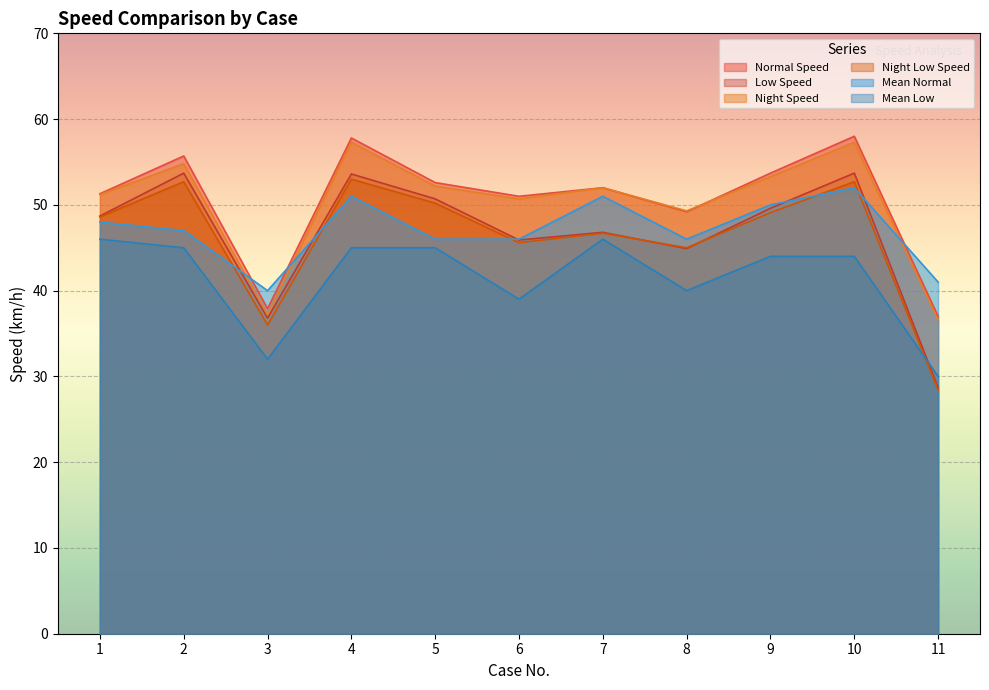

At which label is Mean Normal closest to 46?

5